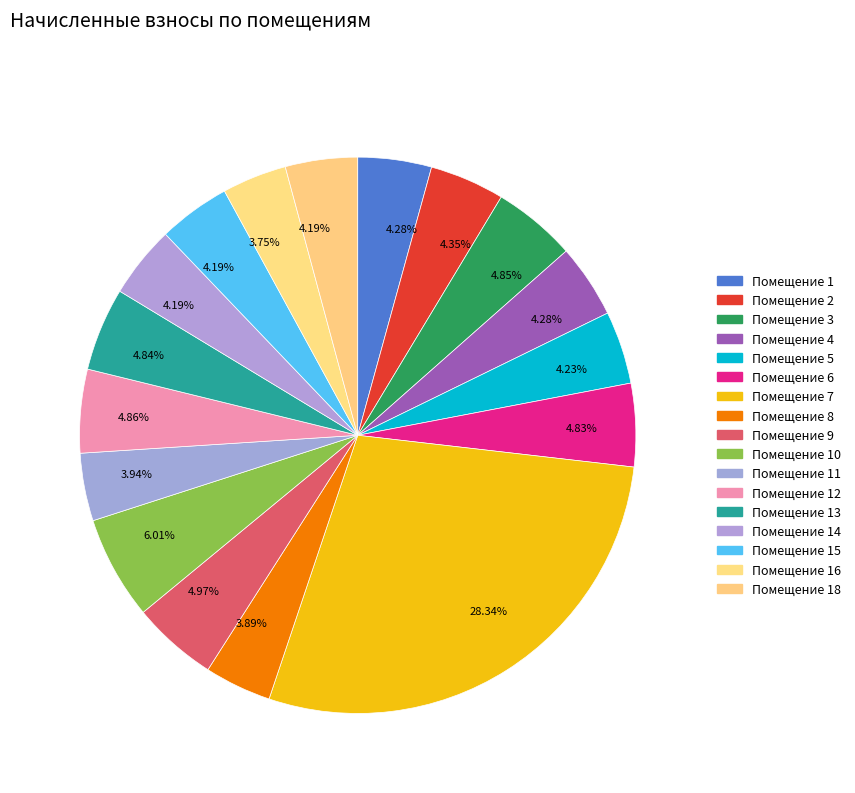

Count the number of slices in the pie.

17